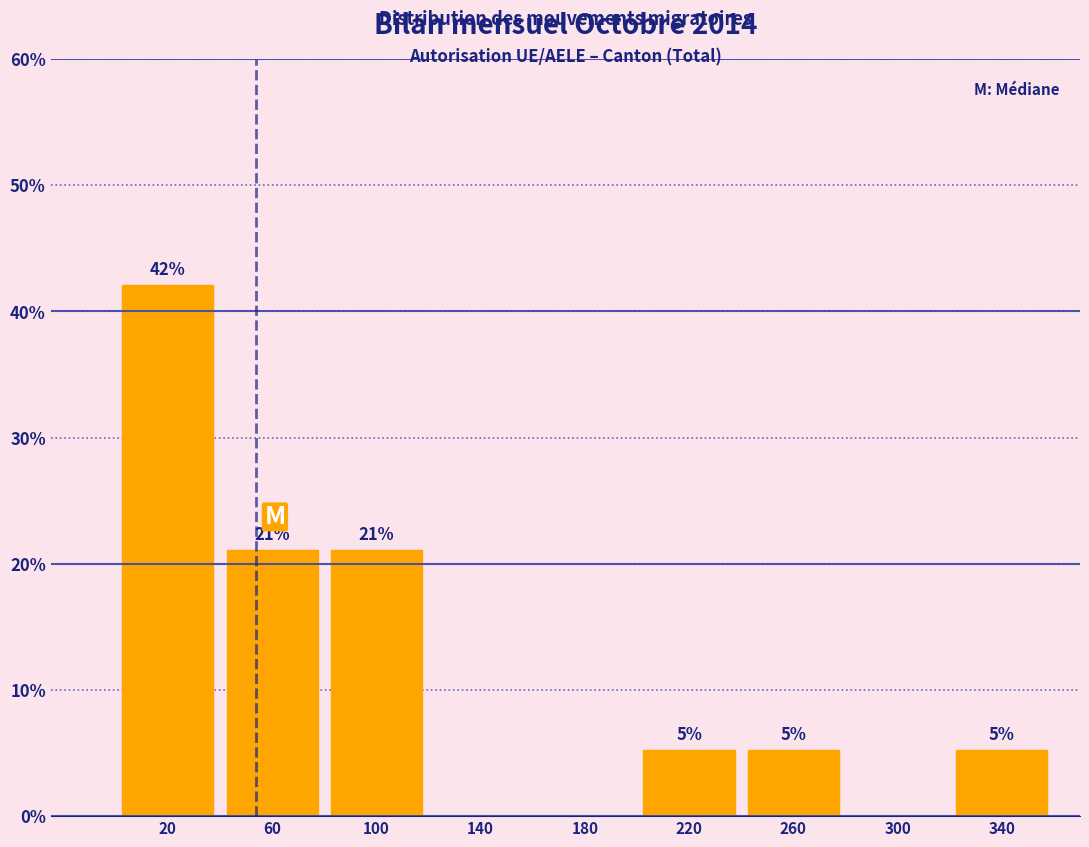

Over which range of the x-axis is the bar tallest?

0 to 40